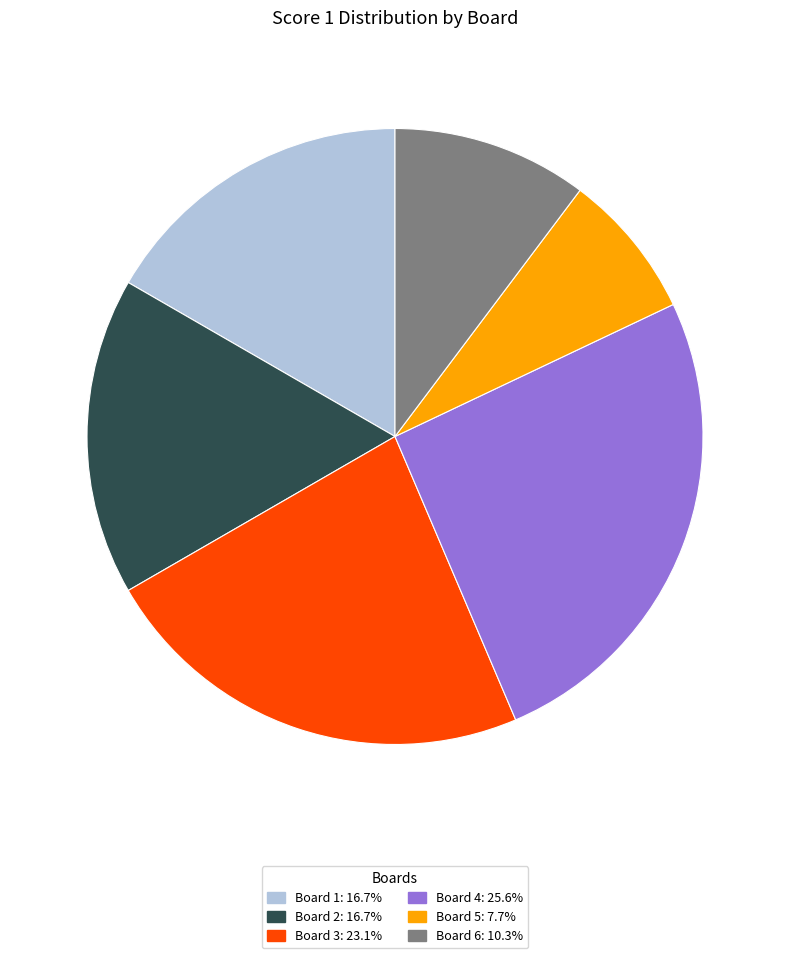

Is there any slice that represents more than half of the pie?

No